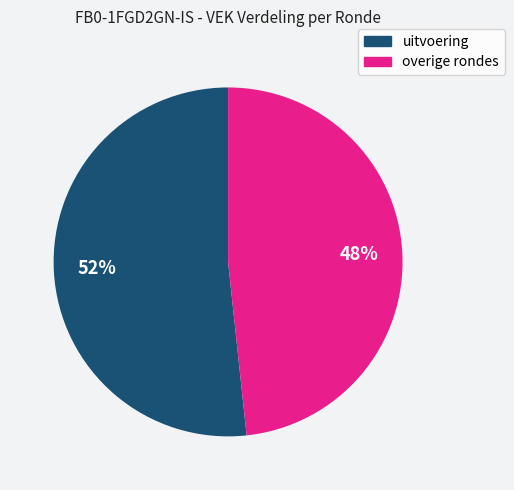

Does any single category account for the majority?

Yes